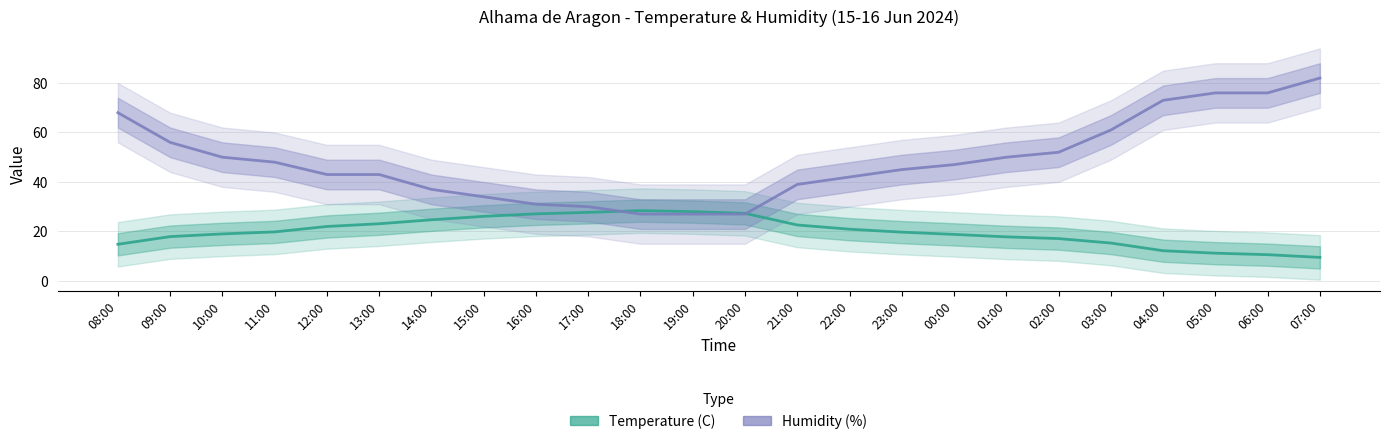

The value of Temperature (C) at 21:00 is 34.2. True or false?

False